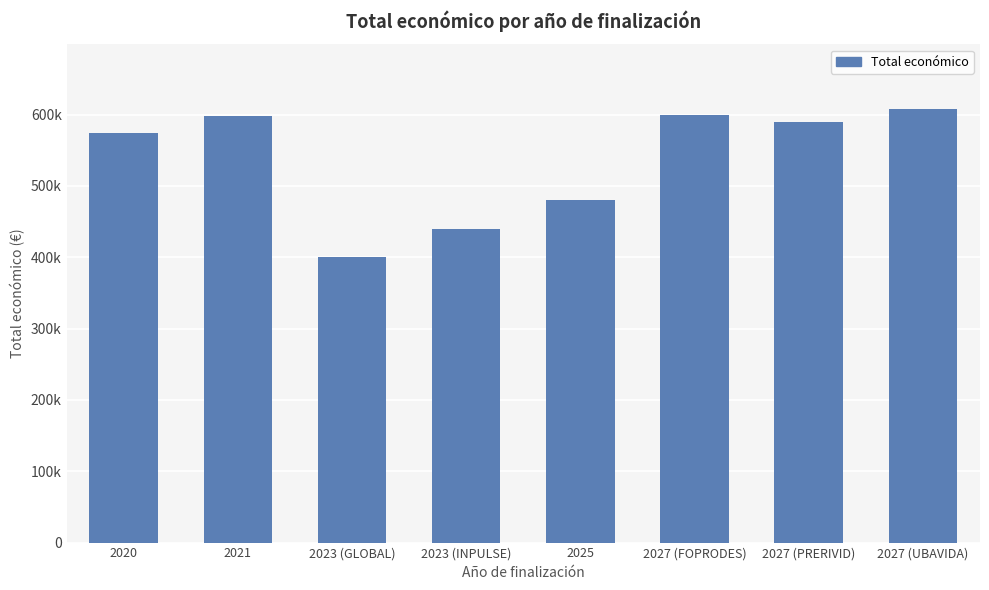

What is the difference between the values at 2020 and 2027 (PRERIVID)?

15731